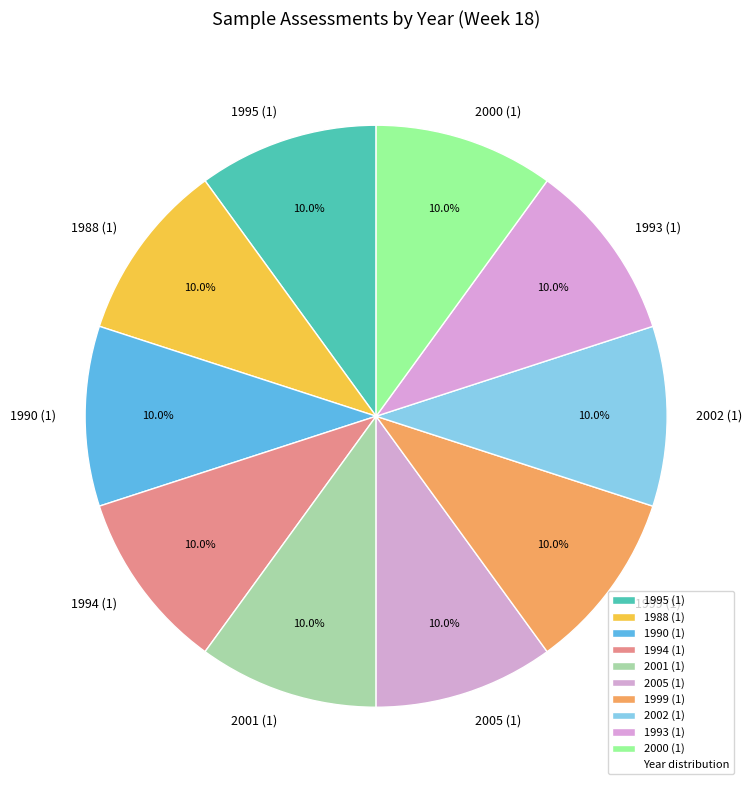

Does 1993 (1) account for over 50% of the chart?

No